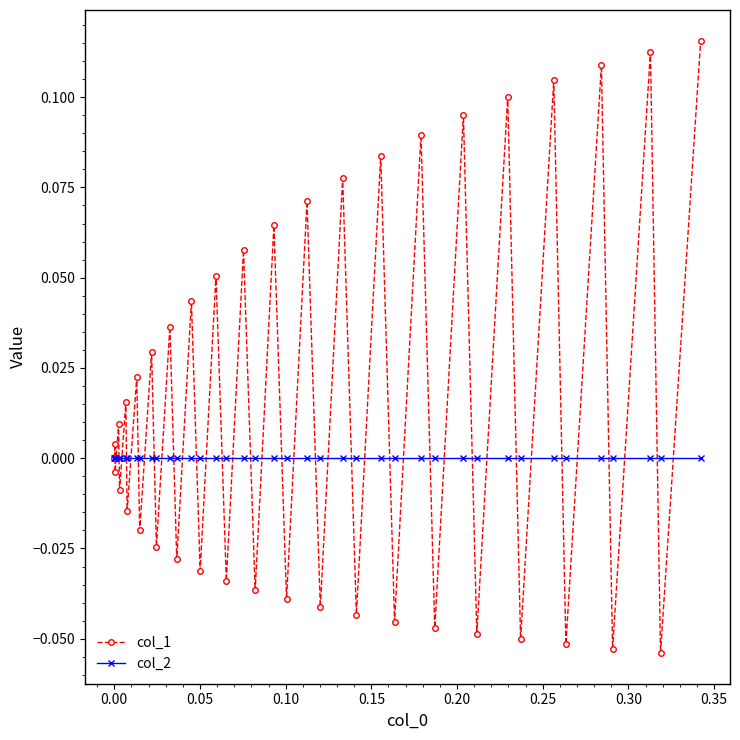

Which series has the largest total across all categories?

col_1